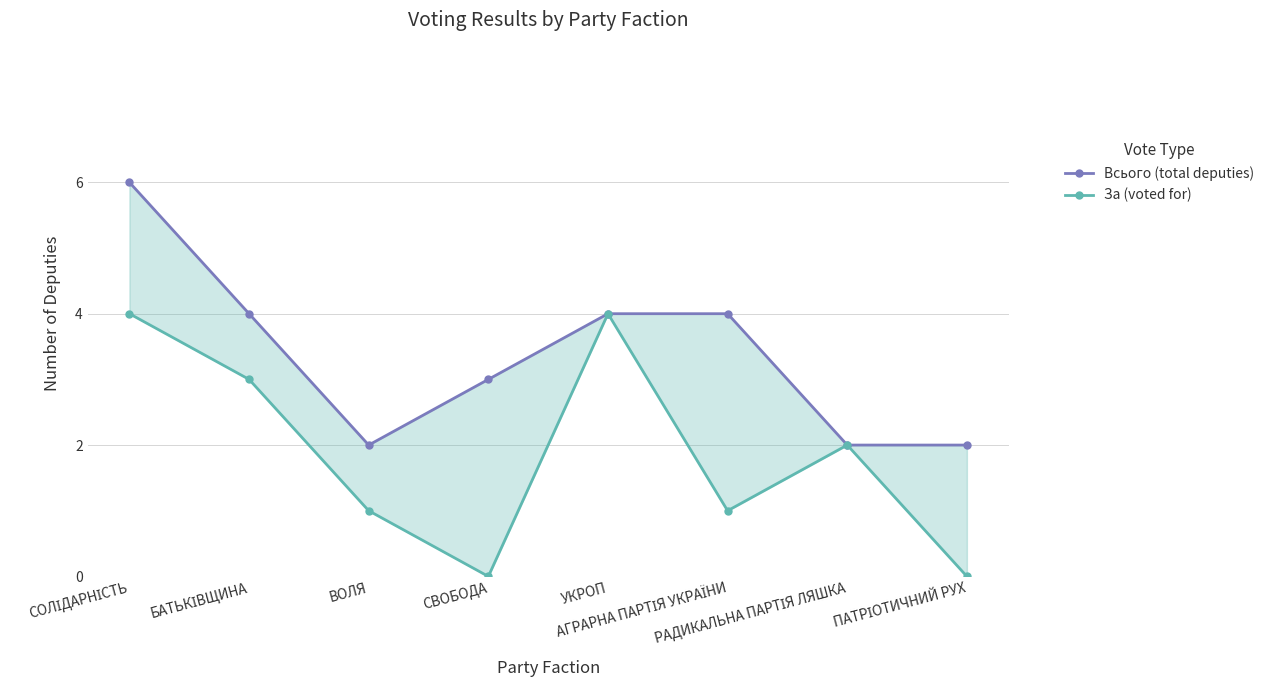

The value of За (voted for) at АГРАРНА ПАРТІЯ УКРАЇНИ is 2. True or false?

False